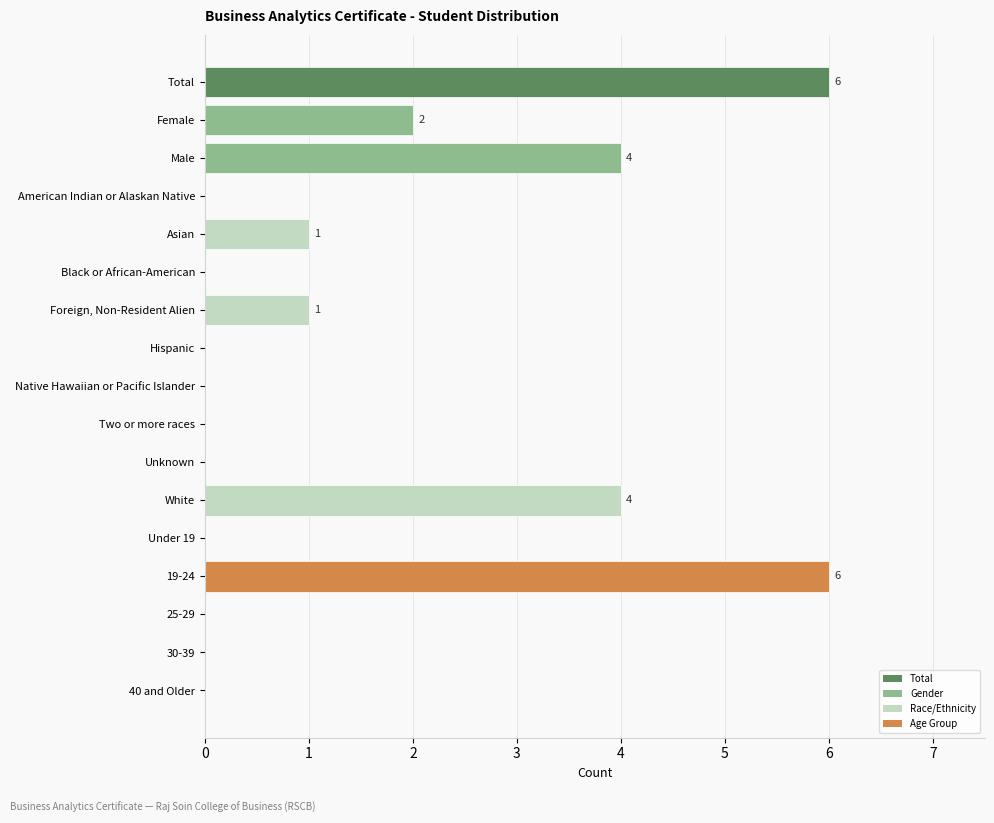

Reading top to bottom, extract all data points from this chart.

Total=6	Female=2	Male=4	American Indian or Alaskan Native=0	Asian=1	Black or African-American=0	Foreign, Non-Resident Alien=1	Hispanic=0	Native Hawaiian or Pacific Islander=0	Two or more races=0	Unknown=0	White=4	Under 19=0	19-24=6	25-29=0	30-39=0	40 and Older=0